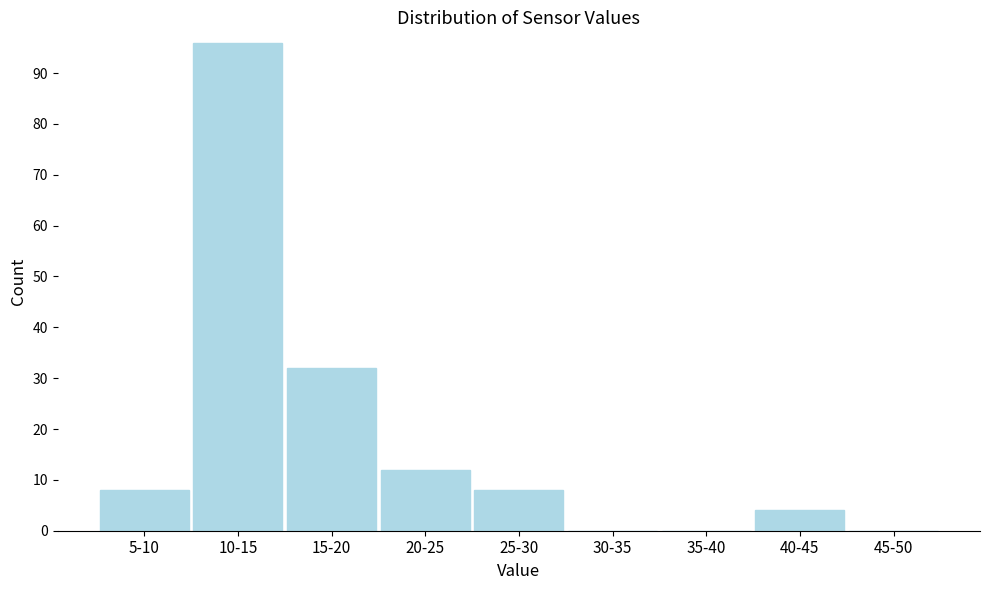

Reading right to left, list all the values displayed in this chart.

45-50=0	40-45=4	35-40=0	30-35=0	25-30=8	20-25=12	15-20=32	10-15=96	5-10=8